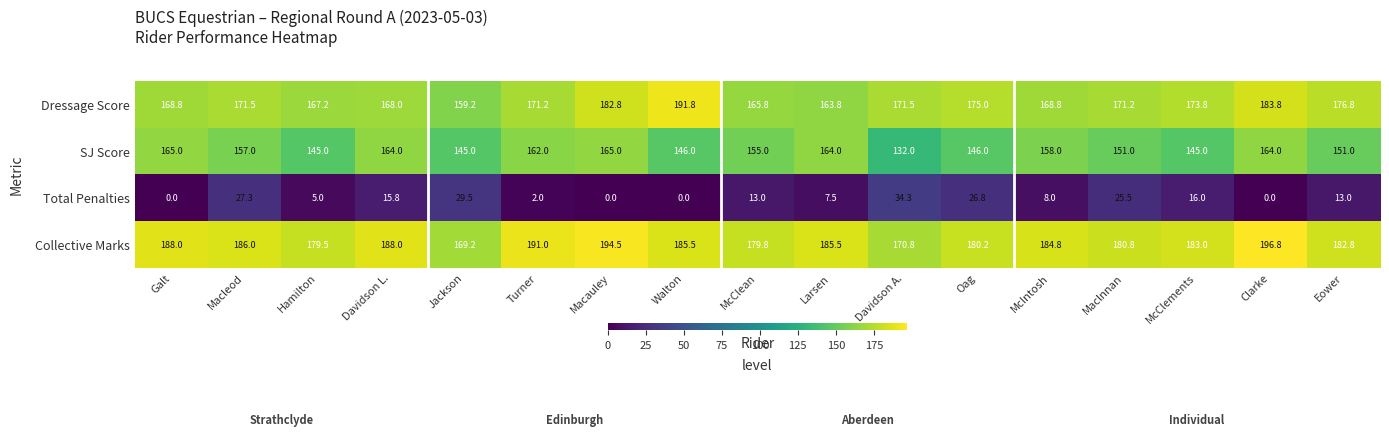

At Macauley, list the series in order from smallest to largest.

Total Penalties, SJ Score, Dressage Score, Collective Marks